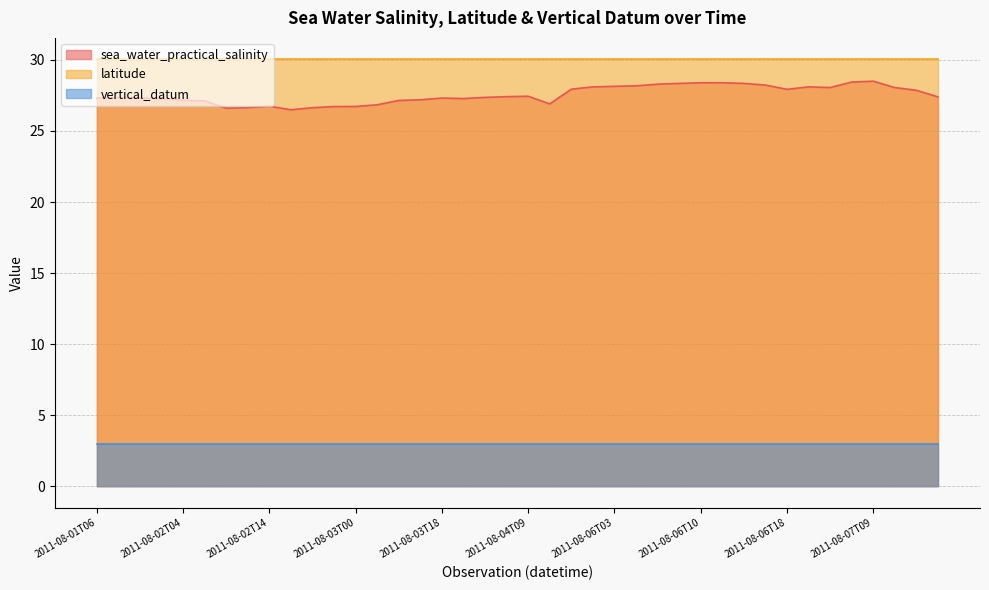

Is the value of latitude at 2011-08-06T01 greater than the value of sea_water_practical_salinity at 2011-08-03T10?

Yes